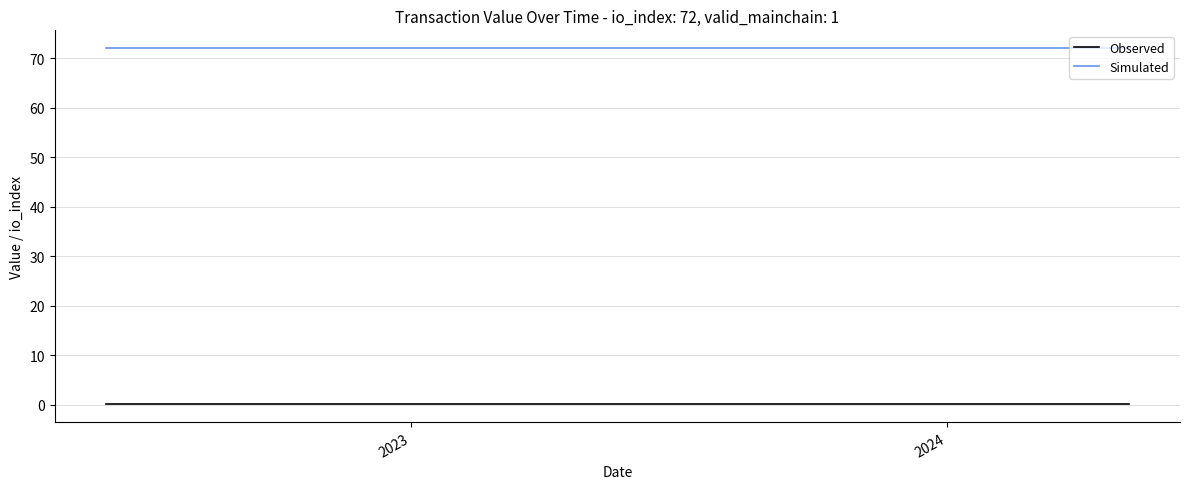

Rank the series by their maximum value, from lowest to highest.

Observed, Simulated